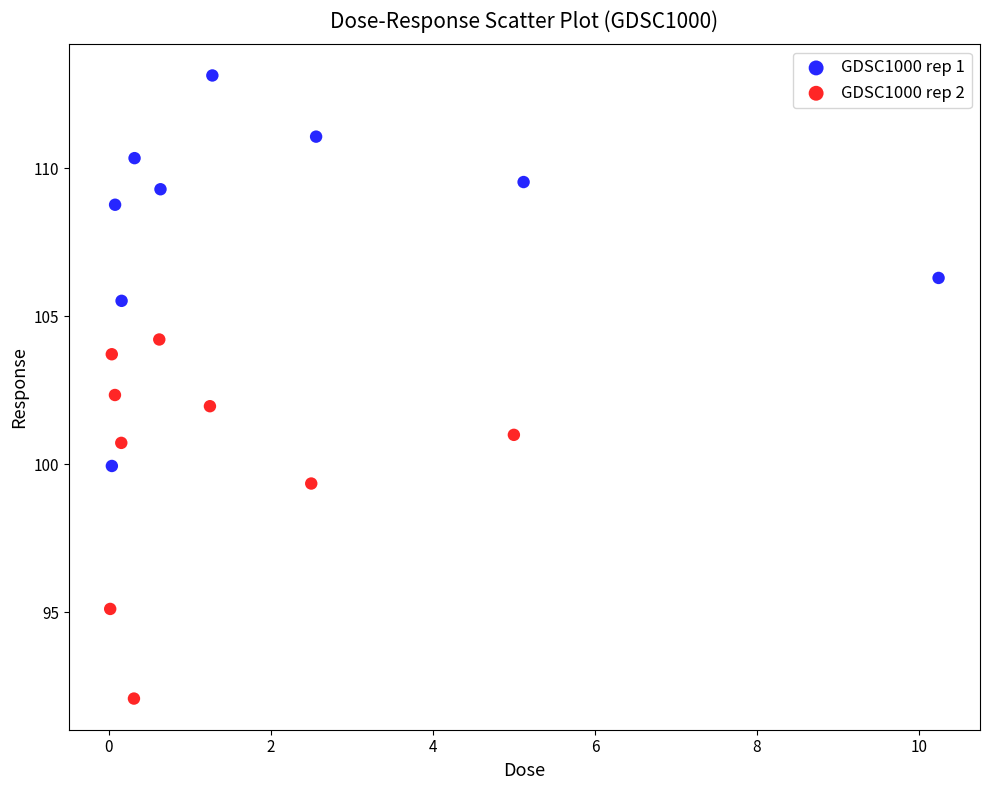

Which series contains the lowest Y value?

GDSC1000 rep 2